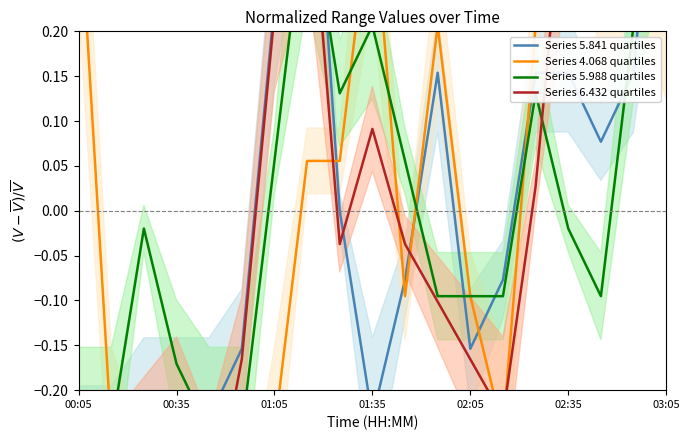

At which category does Series 5.841 quartiles reach its first local peak?

7